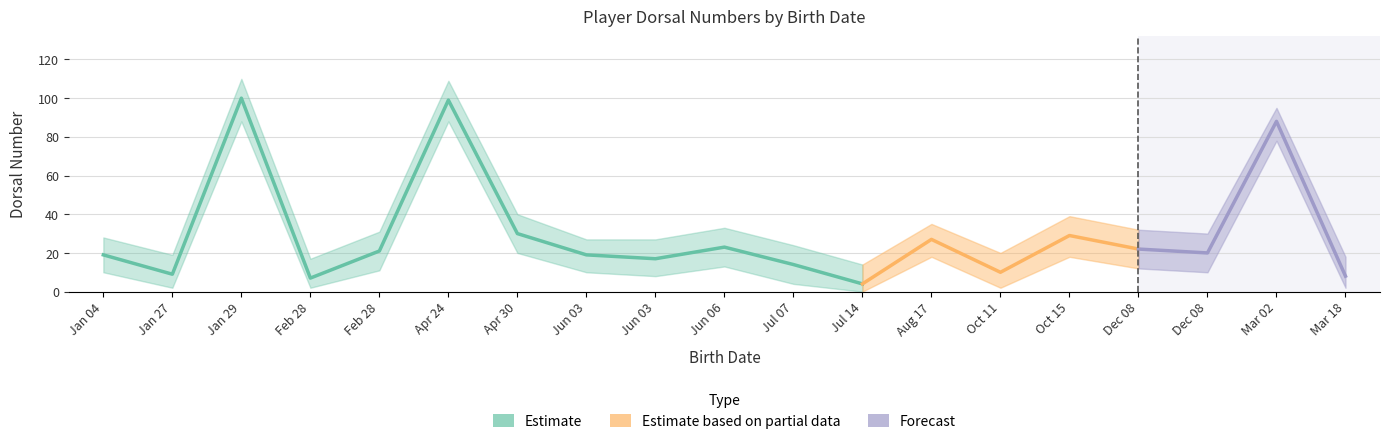

Which has a higher value, 2009-03-18 or 2008-01-27?

2008-01-27